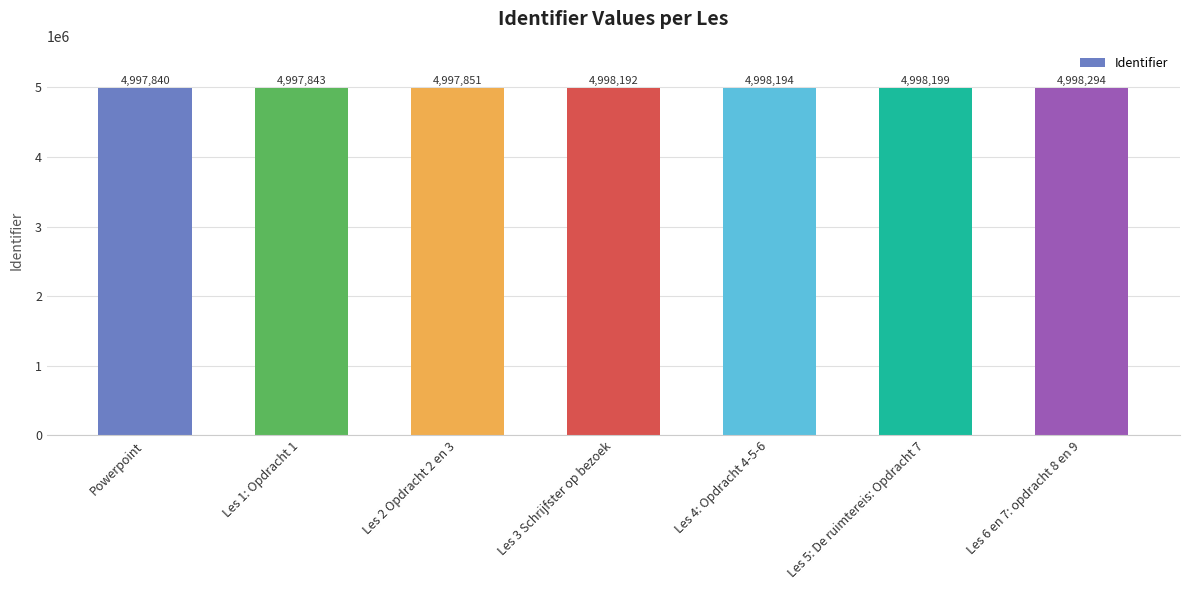

What is the greatest value displayed?

4998294